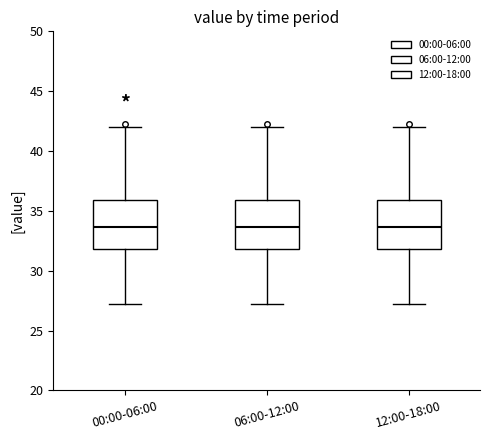

Reading left to right, transcribe this box plot: for each box, give where its median line is, the range the box spans, and where its two whiskers end, as read against the y-axis. The values are not printed on the chart, so give them approximately, as read against the axis.

00:00-06:00: median 33.5, box 32.0 to 36.0, whiskers 27.0 to 42.0
06:00-12:00: median 33.5, box 32.0 to 36.0, whiskers 27.0 to 42.0
12:00-18:00: median 33.5, box 32.0 to 36.0, whiskers 27.0 to 42.0